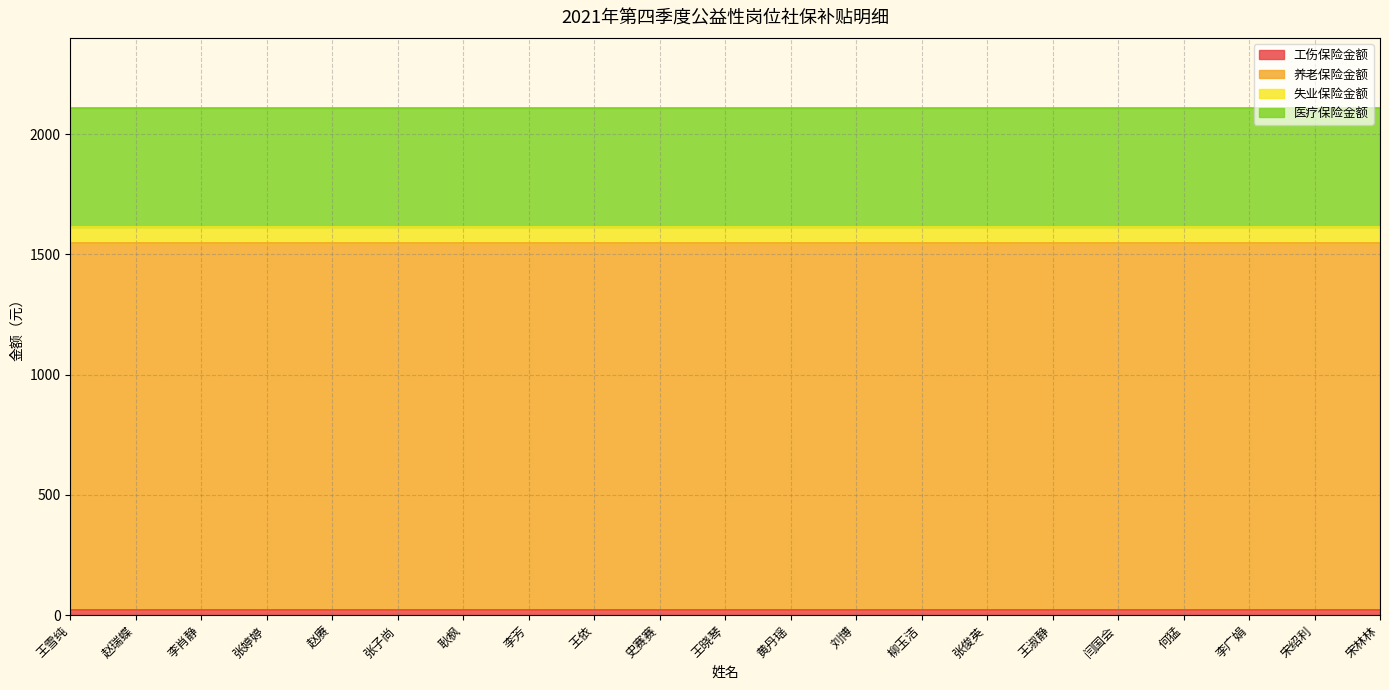

Reading right to left, what are all the values shown in this chart?

工伤保险金额: 19.1	19.1	19.1	19.1	19.1	19.1	19.1	19.1	19.1	19.1	19.1	19.1	19.1	19.1	19.1	19.1	19.1	19.1	19.1	19.1	19.1
养老保险金额: 1525.9	1525.9	1525.9	1525.9	1525.9	1525.9	1525.9	1525.9	1525.9	1525.9	1525.9	1525.9	1525.9	1525.9	1525.9	1525.9	1525.9	1525.9	1525.9	1525.9	1525.9
失业保险金额: 66.8	66.8	66.8	66.8	66.8	66.8	66.8	66.8	66.8	66.8	66.8	66.8	66.8	66.8	66.8	66.8	66.8	66.8	66.8	66.8	66.8
医疗保险金额: 495.9	495.9	495.9	495.9	495.9	495.9	495.9	495.9	495.9	495.9	495.9	495.9	495.9	495.9	495.9	495.9	495.9	495.9	495.9	495.9	495.9